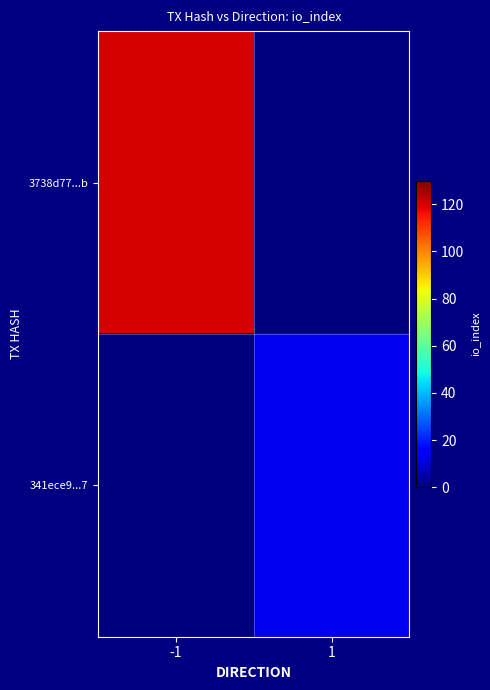

Which series has the widest spread of values?

3738d77...b